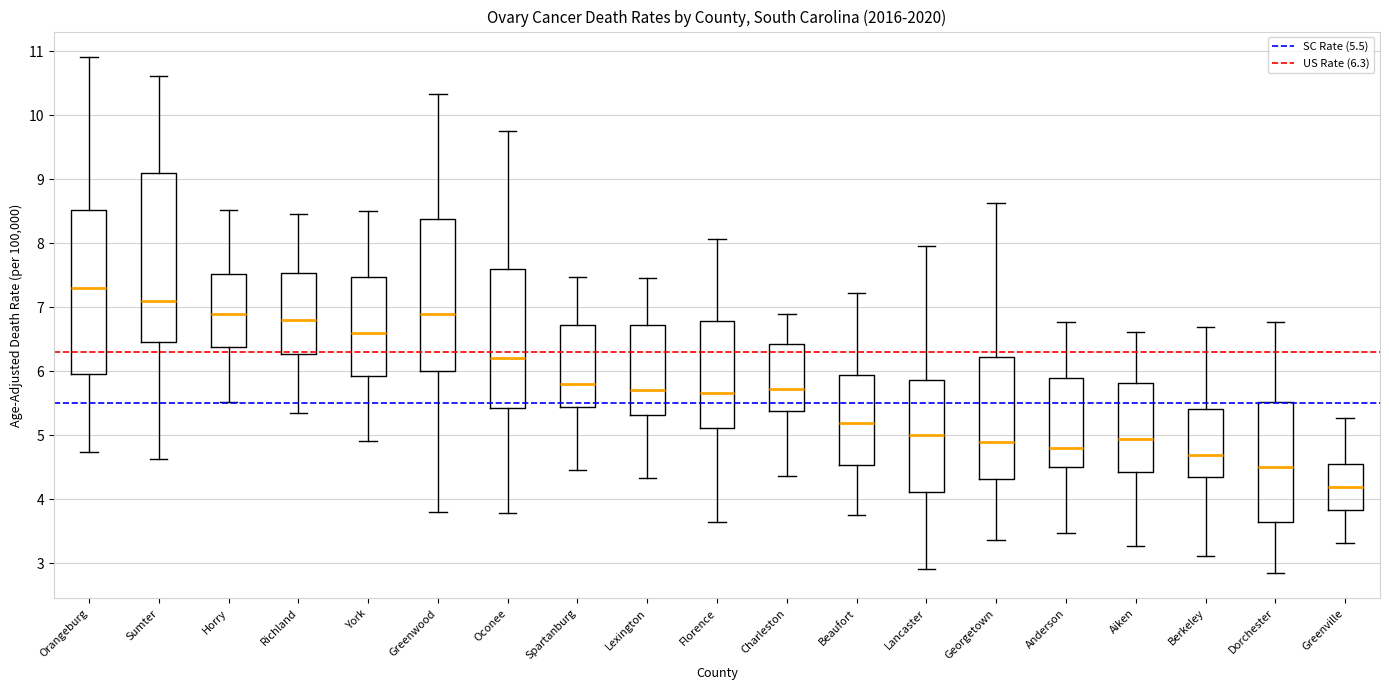

Reading left to right, transcribe this box plot: for each box, give where its median line is, the range the box spans, and where its two whiskers end, as read against the y-axis. The values are not printed on the chart, so give them approximately, as read against the axis.

Orangeburg: median 7.3, box 6.0 to 8.5, whiskers 4.7 to 10.9
Sumter: median 7.1, box 6.5 to 9.1, whiskers 4.6 to 10.6
Horry: median 6.9, box 6.4 to 7.5, whiskers 5.5 to 8.5
Richland: median 6.8, box 6.3 to 7.5, whiskers 5.4 to 8.5
York: median 6.6, box 5.9 to 7.5, whiskers 4.9 to 8.5
Greenwood: median 6.9, box 6.0 to 8.4, whiskers 3.8 to 10.3
Oconee: median 6.2, box 5.4 to 7.6, whiskers 3.8 to 9.8
Spartanburg: median 5.8, box 5.4 to 6.7, whiskers 4.5 to 7.5
Lexington: median 5.7, box 5.3 to 6.7, whiskers 4.3 to 7.5
Florence: median 5.7, box 5.1 to 6.8, whiskers 3.7 to 8.1
Charleston: median 5.7, box 5.4 to 6.4, whiskers 4.4 to 6.9
Beaufort: median 5.2, box 4.5 to 5.9, whiskers 3.8 to 7.2
Lancaster: median 5.0, box 4.1 to 5.9, whiskers 2.9 to 8.0
Georgetown: median 4.9, box 4.3 to 6.2, whiskers 3.4 to 8.6
Anderson: median 4.8, box 4.5 to 5.9, whiskers 3.5 to 6.8
Aiken: median 4.9, box 4.4 to 5.8, whiskers 3.3 to 6.6
Berkeley: median 4.7, box 4.3 to 5.4, whiskers 3.1 to 6.7
Dorchester: median 4.5, box 3.6 to 5.5, whiskers 2.9 to 6.8
Greenville: median 4.2, box 3.8 to 4.6, whiskers 3.3 to 5.3